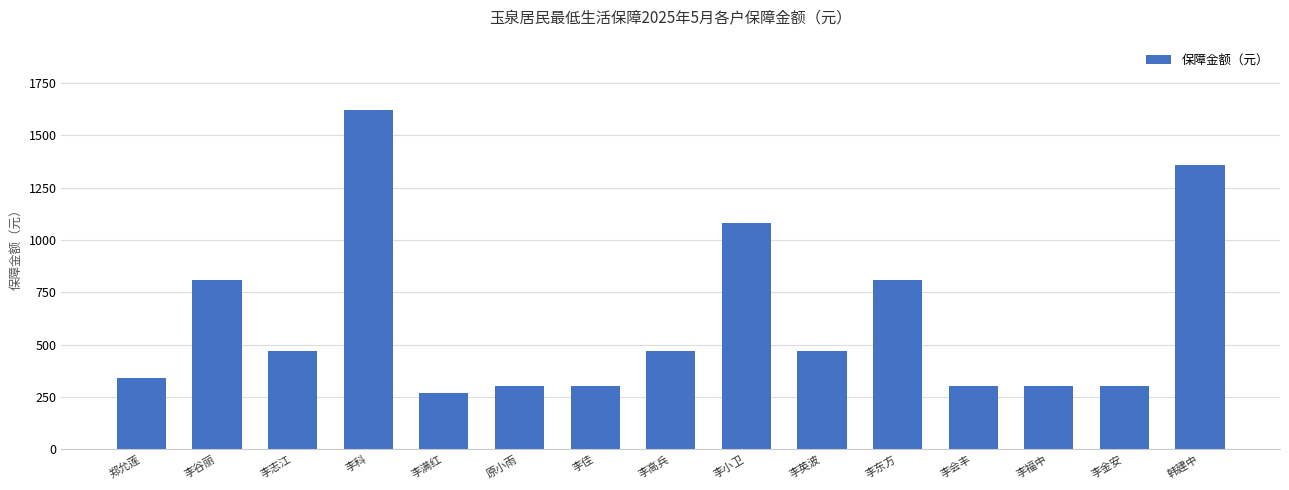

The value at 李志江 is 470. True or false?

True